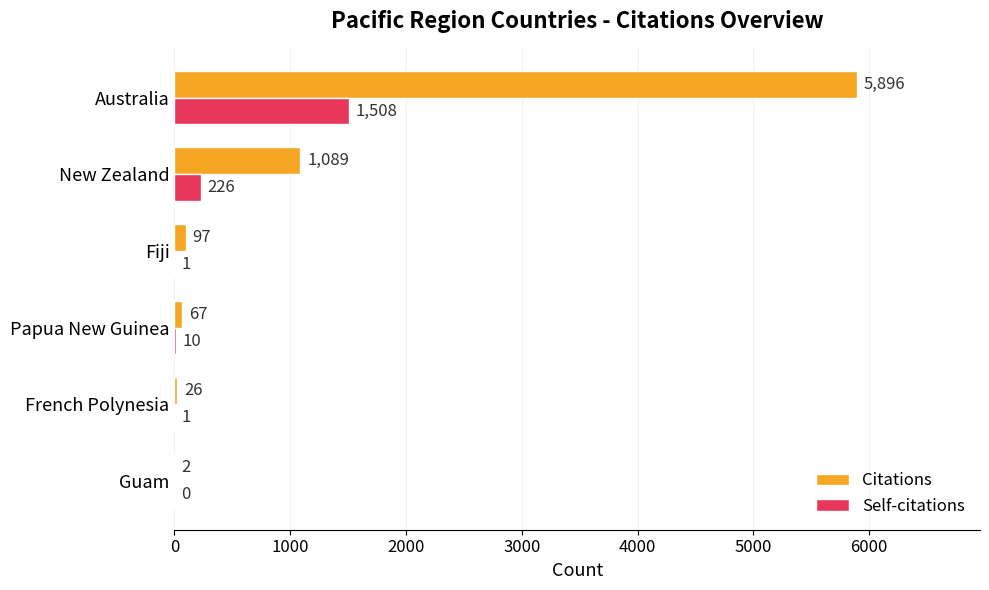

Which series changed the most between Guam and Australia?

Citations